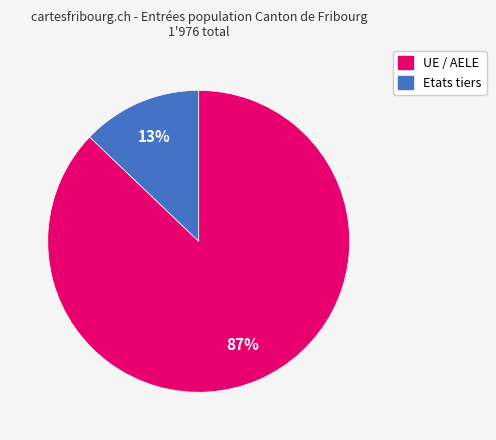

Does any single category account for the majority?

Yes